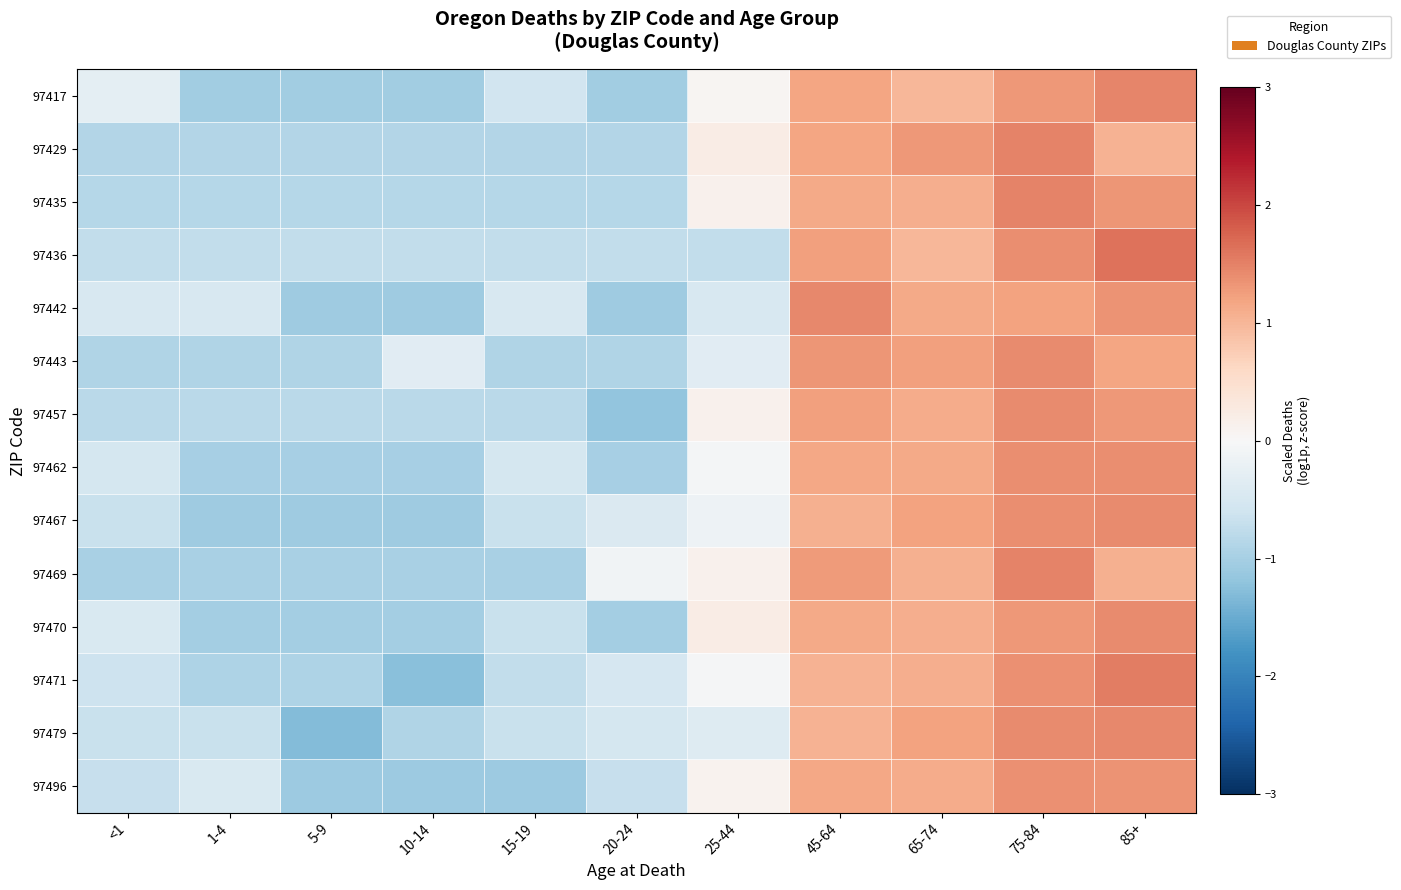

Reading left to right, extract all data points from this chart.

97417: <1=-0.3	1-4=-1.0	5-9=-1.0	10-14=-1.0	15-19=-0.6	20-24=-1.0	25-44=0.1	45-64=1.2	65-74=1.0	75-84=1.3	85+=1.5
97429: <1=-0.9	1-4=-0.9	5-9=-0.9	10-14=-0.9	15-19=-0.9	20-24=-0.9	25-44=0.2	45-64=1.2	65-74=1.3	75-84=1.5	85+=1.0
97435: <1=-0.9	1-4=-0.9	5-9=-0.9	10-14=-0.9	15-19=-0.9	20-24=-0.9	25-44=0.1	45-64=1.1	65-74=1.1	75-84=1.5	85+=1.3
97436: <1=-0.7	1-4=-0.7	5-9=-0.7	10-14=-0.7	15-19=-0.7	20-24=-0.7	25-44=-0.7	45-64=1.2	65-74=1.0	75-84=1.4	85+=1.6
97442: <1=-0.5	1-4=-0.5	5-9=-1.1	10-14=-1.1	15-19=-0.5	20-24=-1.1	25-44=-0.5	45-64=1.4	65-74=1.1	75-84=1.2	85+=1.4
97443: <1=-0.9	1-4=-0.9	5-9=-0.9	10-14=-0.3	15-19=-0.9	20-24=-0.9	25-44=-0.3	45-64=1.3	65-74=1.2	75-84=1.4	85+=1.2
97457: <1=-0.8	1-4=-0.8	5-9=-0.8	10-14=-0.8	15-19=-0.8	20-24=-1.2	25-44=0.1	45-64=1.2	65-74=1.1	75-84=1.4	85+=1.3
97462: <1=-0.5	1-4=-1.0	5-9=-1.0	10-14=-1.0	15-19=-0.5	20-24=-1.0	25-44=-0.1	45-64=1.2	65-74=1.1	75-84=1.4	85+=1.4
97467: <1=-0.7	1-4=-1.1	5-9=-1.1	10-14=-1.1	15-19=-0.7	20-24=-0.4	25-44=-0.1	45-64=1.1	65-74=1.2	75-84=1.4	85+=1.4
97469: <1=-1.0	1-4=-1.0	5-9=-1.0	10-14=-1.0	15-19=-1.0	20-24=-0.1	25-44=0.1	45-64=1.3	65-74=1.1	75-84=1.5	85+=1.1
97470: <1=-0.5	1-4=-1.0	5-9=-1.0	10-14=-1.0	15-19=-0.7	20-24=-1.0	25-44=0.2	45-64=1.1	65-74=1.1	75-84=1.3	85+=1.4
97471: <1=-0.6	1-4=-0.9	5-9=-0.9	10-14=-1.3	15-19=-0.7	20-24=-0.5	25-44=-0.0	45-64=1.0	65-74=1.1	75-84=1.4	85+=1.5
97479: <1=-0.7	1-4=-0.7	5-9=-1.3	10-14=-0.9	15-19=-0.7	20-24=-0.5	25-44=-0.4	45-64=1.1	65-74=1.2	75-84=1.4	85+=1.4
97496: <1=-0.7	1-4=-0.5	5-9=-1.1	10-14=-1.1	15-19=-1.1	20-24=-0.7	25-44=0.1	45-64=1.2	65-74=1.1	75-84=1.4	85+=1.3